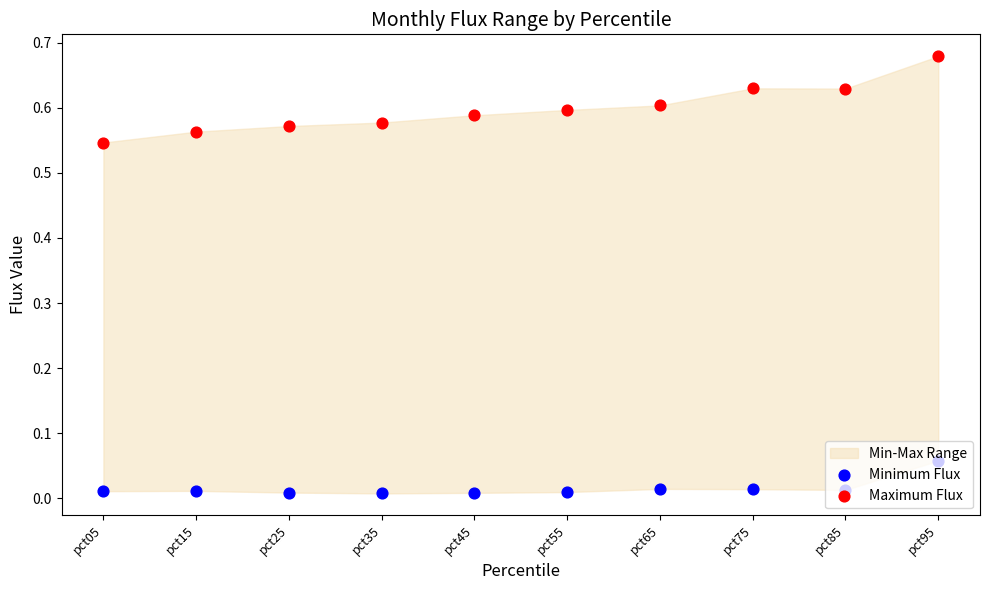

At which category is the sum across all series the highest?

pct95